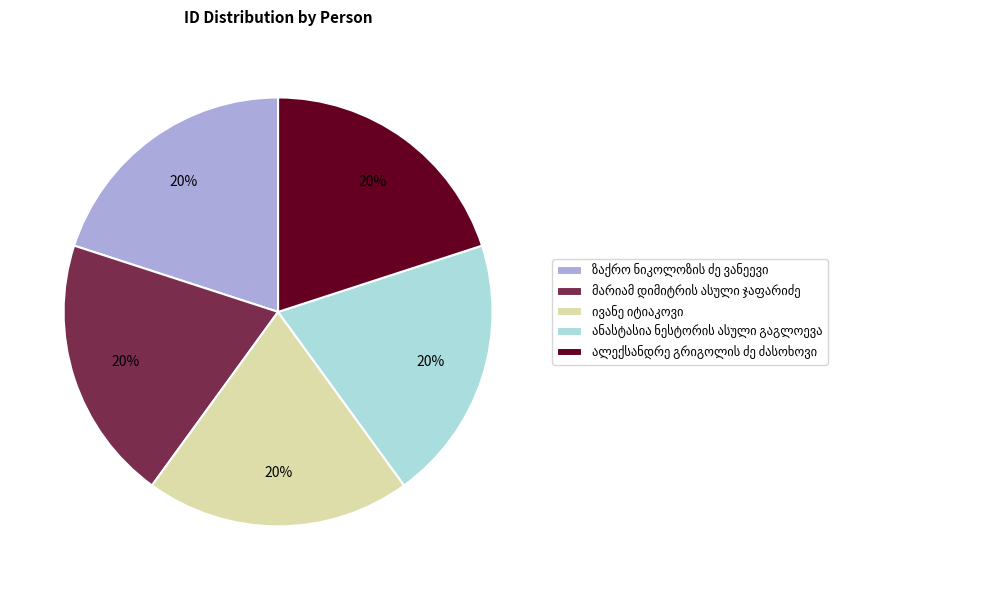

To the nearest percent, what is the average slice percentage?

20%